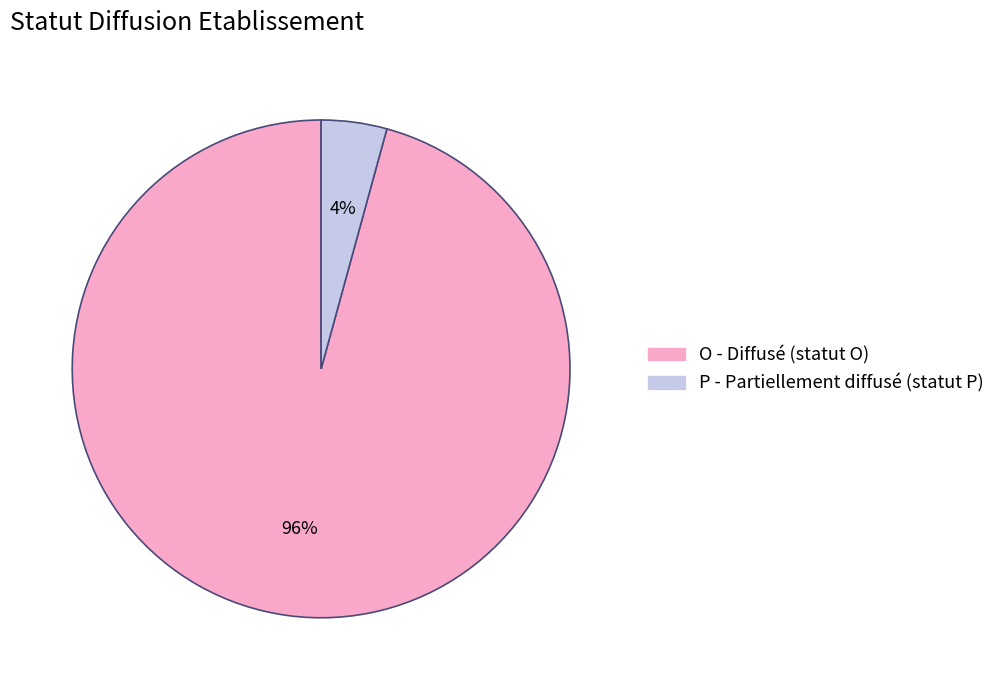

Rank the categories by value from lowest to highest.

P, O